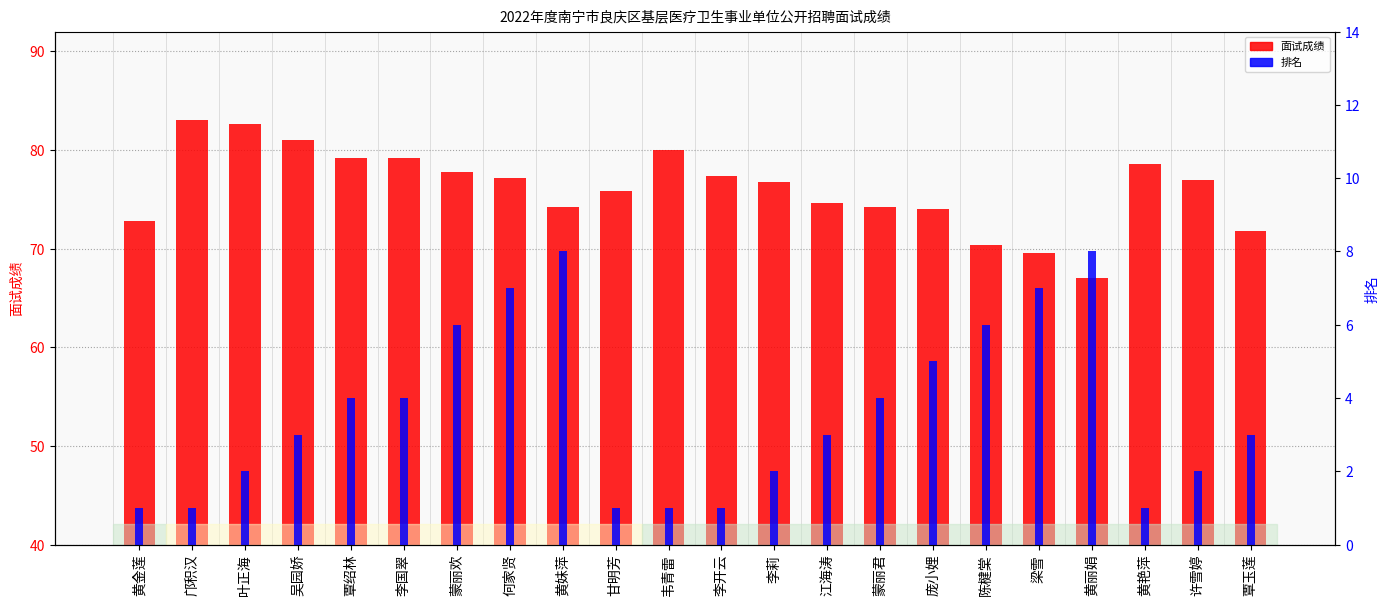

Where does the 排名 series first go above 3?

覃绍林